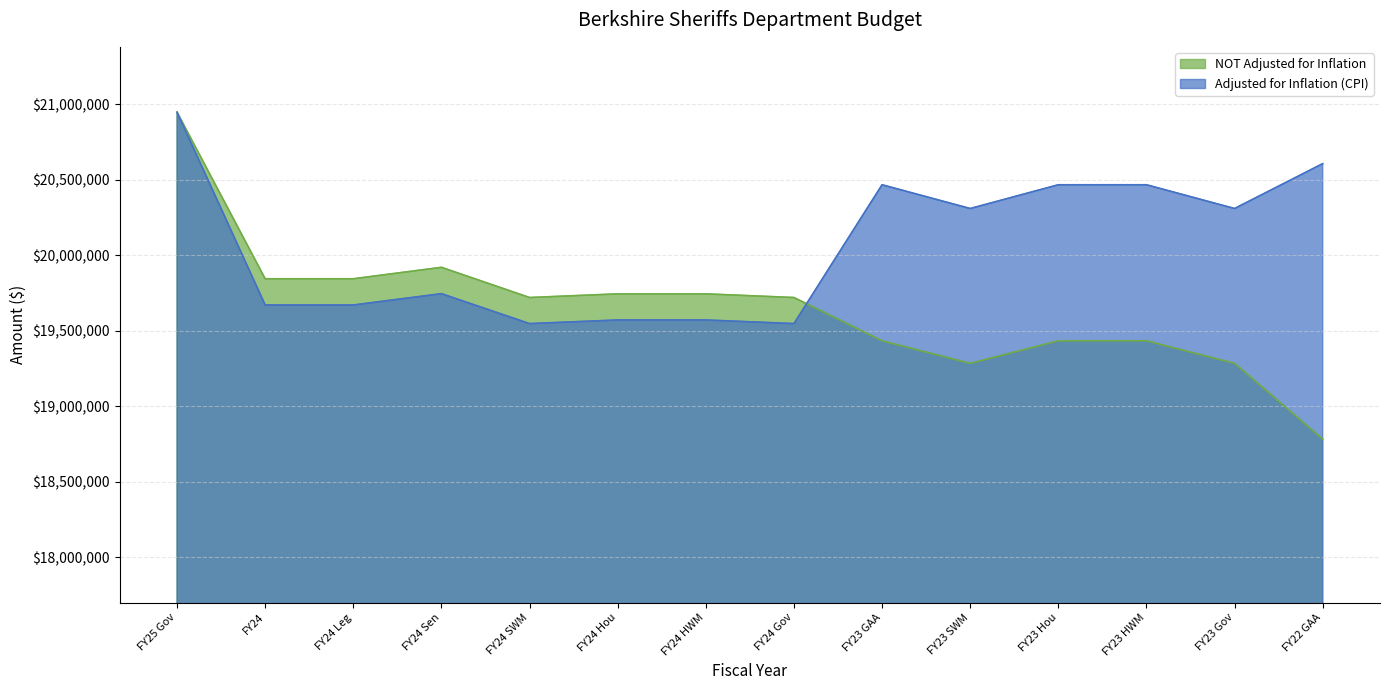

List the labels in order of Adjusted for Inflation (CPI) value, largest first.

FY25 Gov, FY22 GAA, FY23 GAA, FY23 Hou, FY23 HWM, FY23 SWM, FY23 Gov, FY24 Sen, FY24, FY24 Leg, FY24 Hou, FY24 HWM, FY24 SWM, FY24 Gov